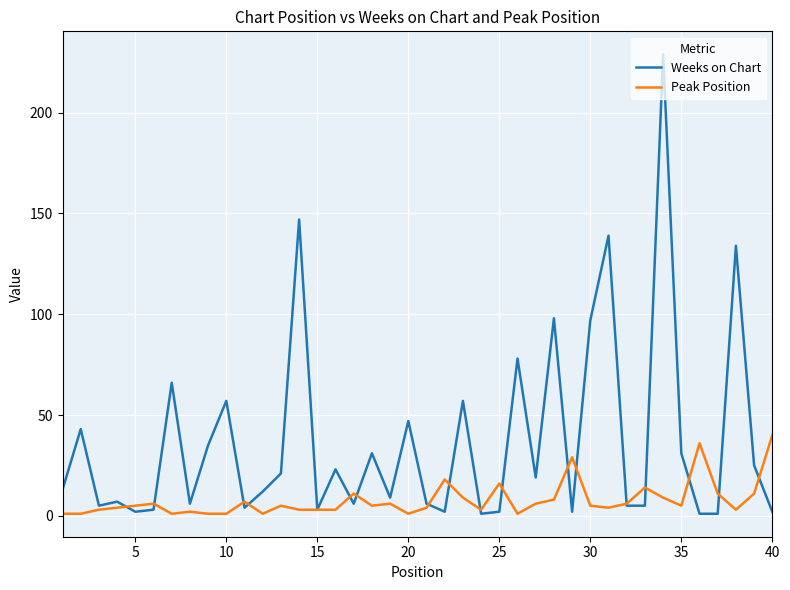

What is the maximum value shown in the chart?

229